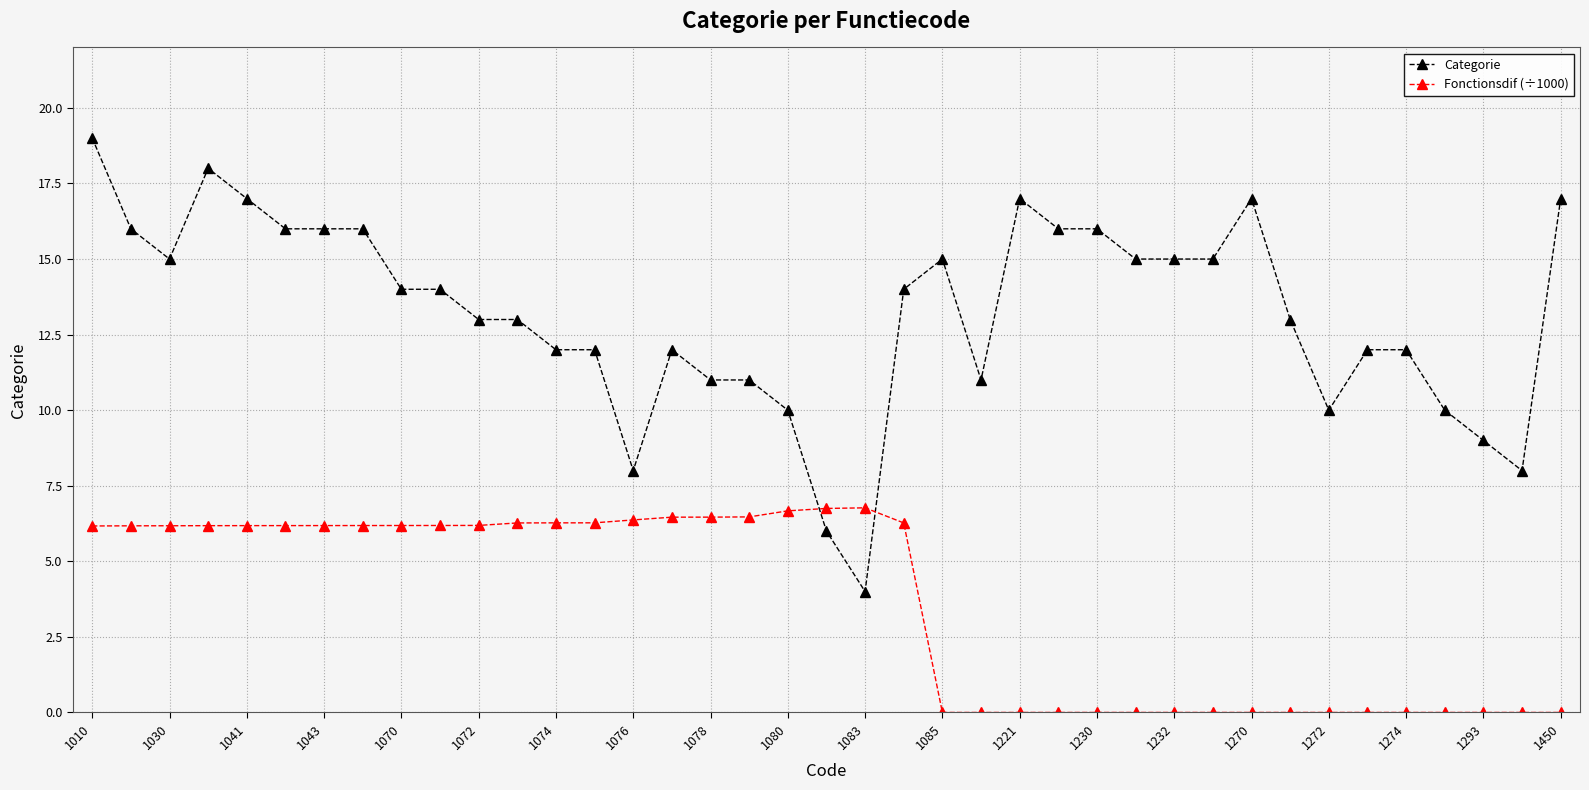

How many lines are shown in the chart?

2